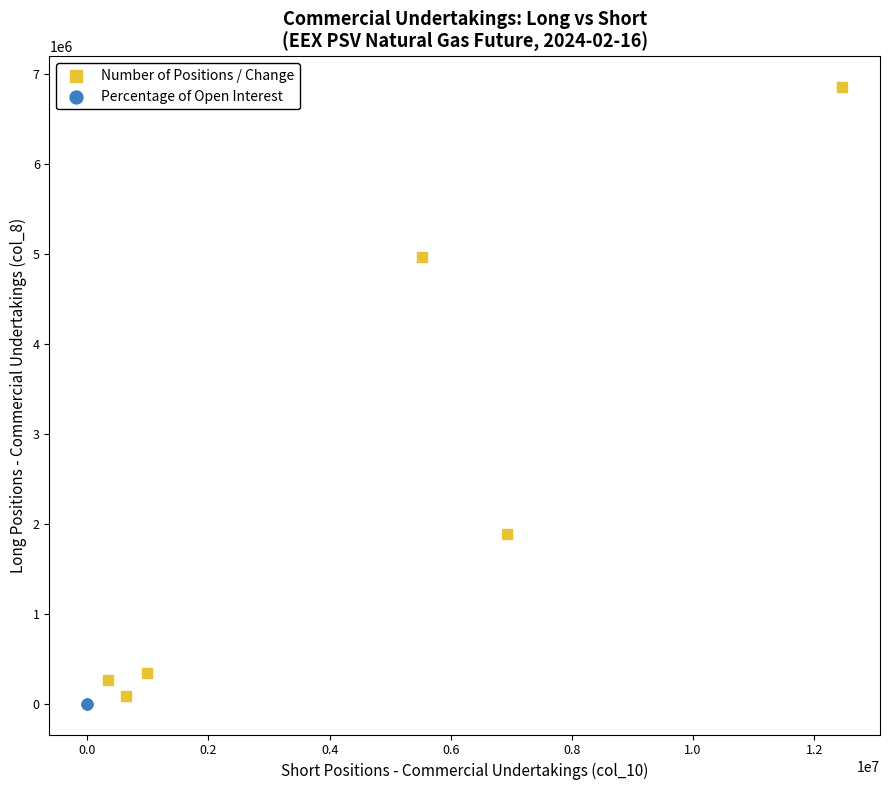

Which series has the widest spread of Y values?

Number of Positions / Change